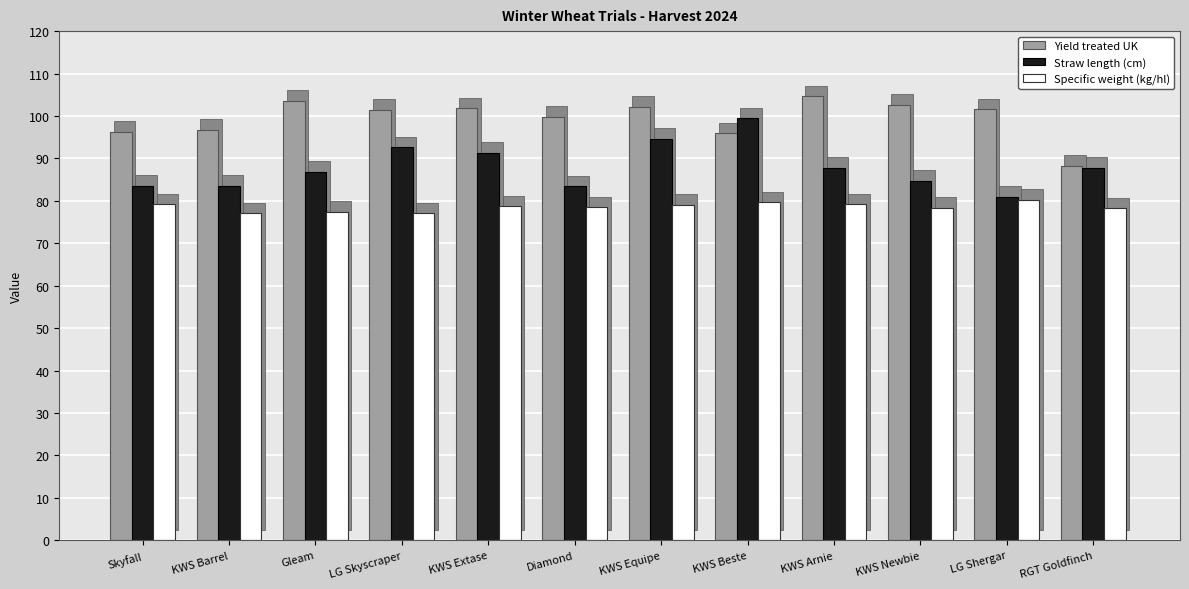

Rank the series at LG Skyscraper from lowest to highest value.

Specific weight (kg/hl), Straw length (cm), Yield treated UK